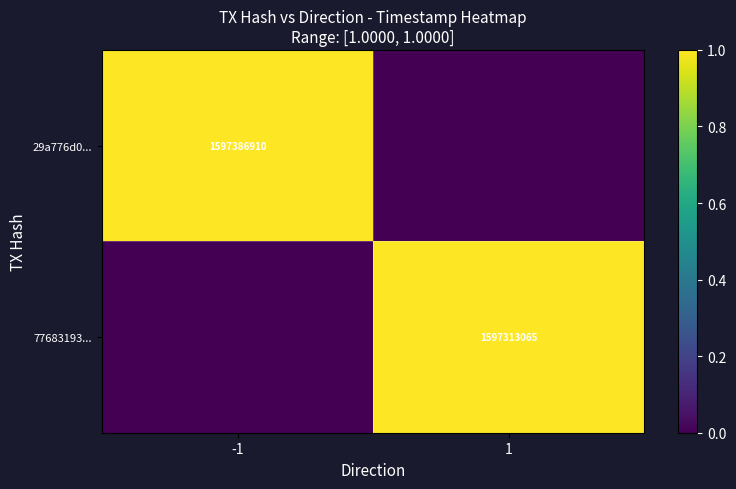

True or false: 29a776d0... has a value of 892770743 at -1.

False